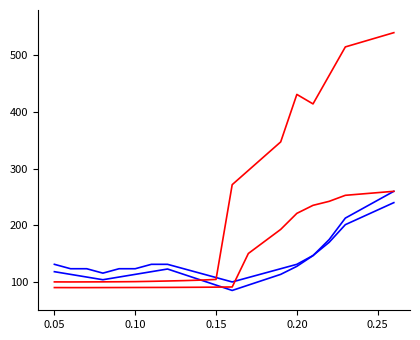

Is this an area chart (filled region under the line)?

No